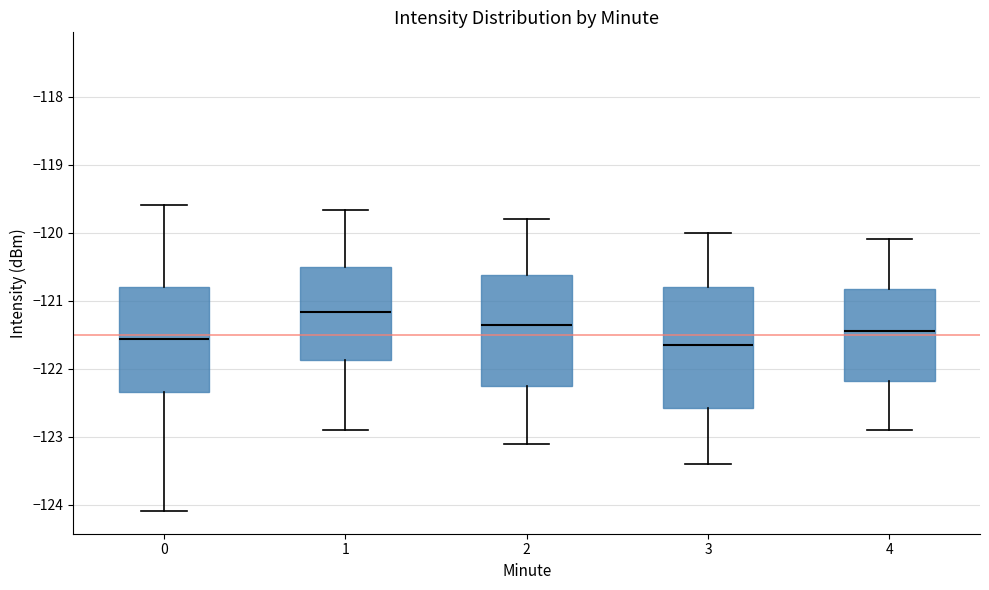

Reading left to right, read every box against the y-axis: the position of its median line, the range the box covers, and the ends of its whiskers. The values are not printed on the chart, so give them approximately, as read against the axis.

0: median -121.6, box -122.3 to -120.8, whiskers -124.1 to -119.6
1: median -121.2, box -121.9 to -120.5, whiskers -122.9 to -119.7
2: median -121.3, box -122.2 to -120.6, whiskers -123.1 to -119.8
3: median -121.6, box -122.6 to -120.8, whiskers -123.4 to -120.0
4: median -121.4, box -122.2 to -120.8, whiskers -122.9 to -120.1